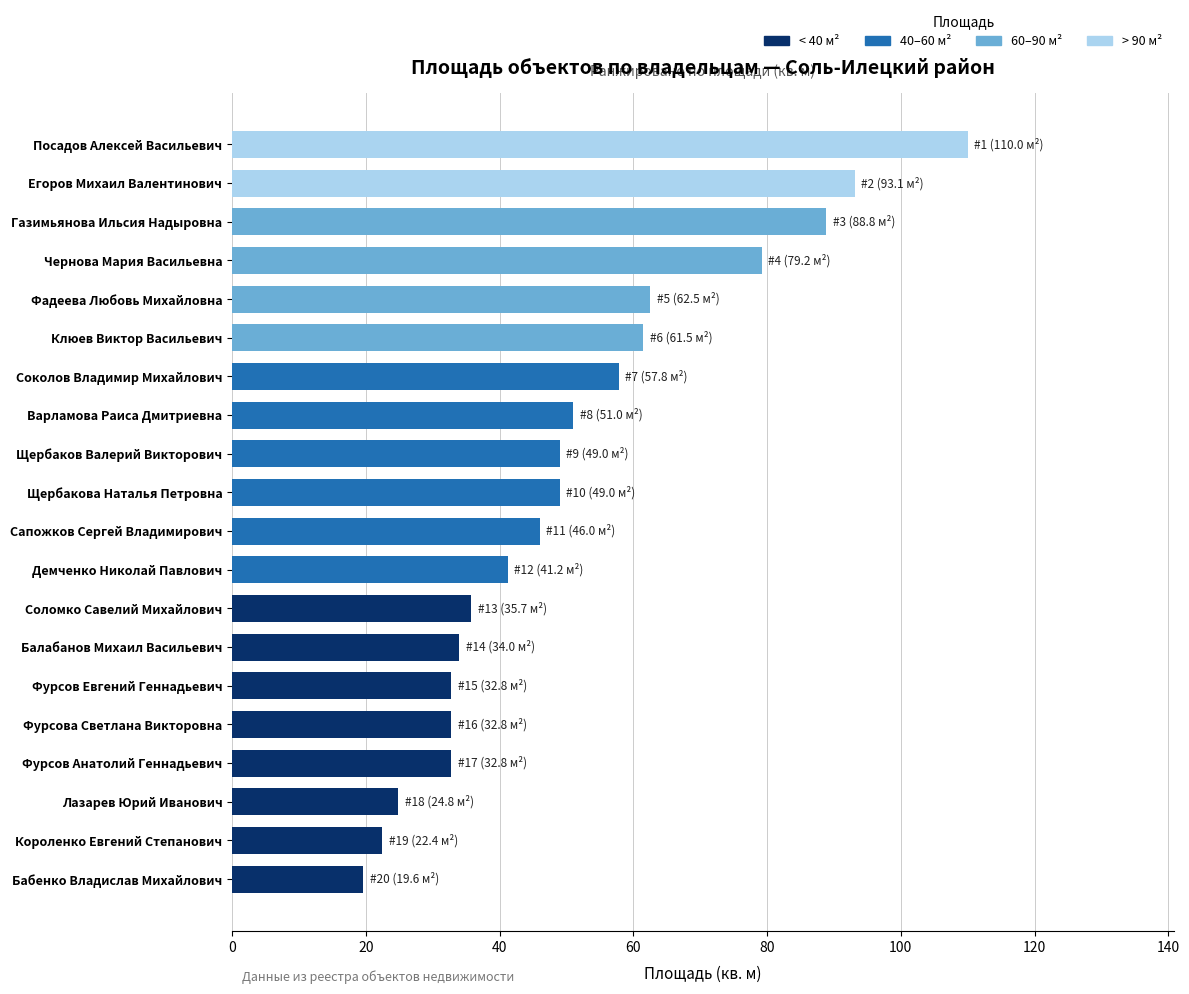

Which label corresponds to the largest value in the chart?

Посадов Алексей Васильевич